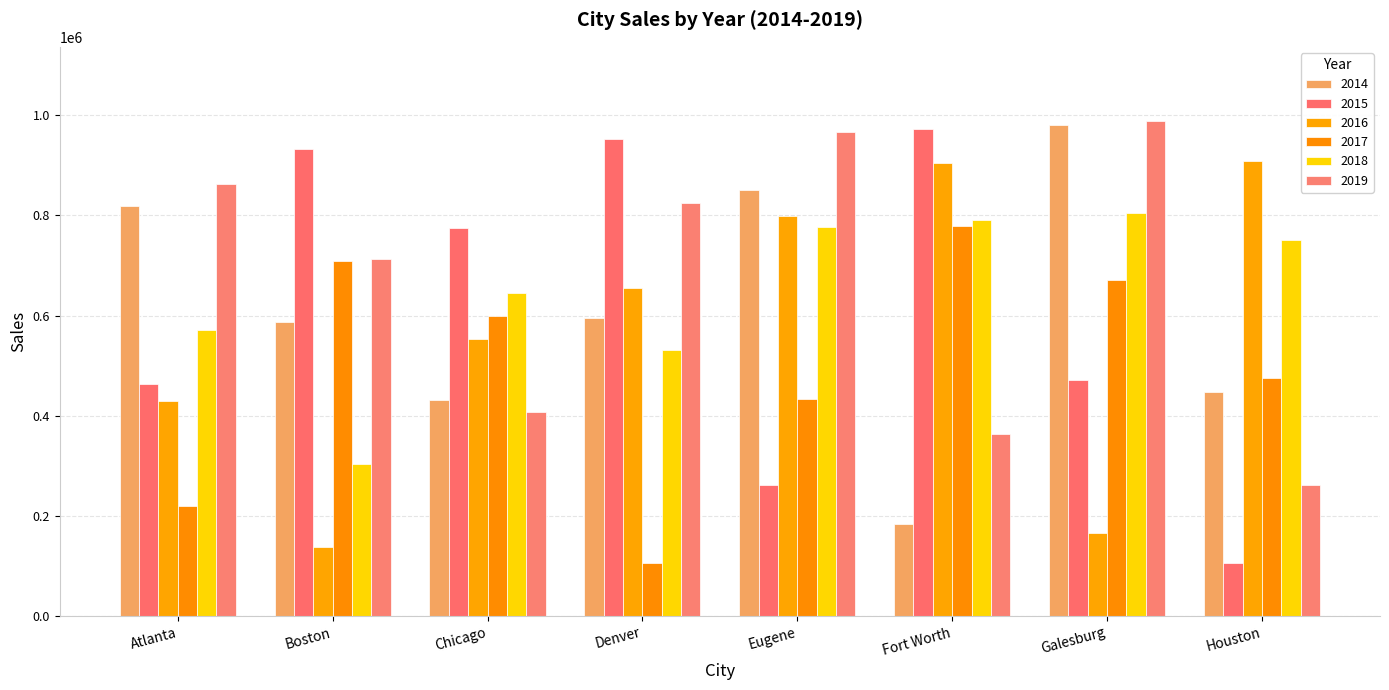

What is the label of the 7th bar from the left?

Galesburg